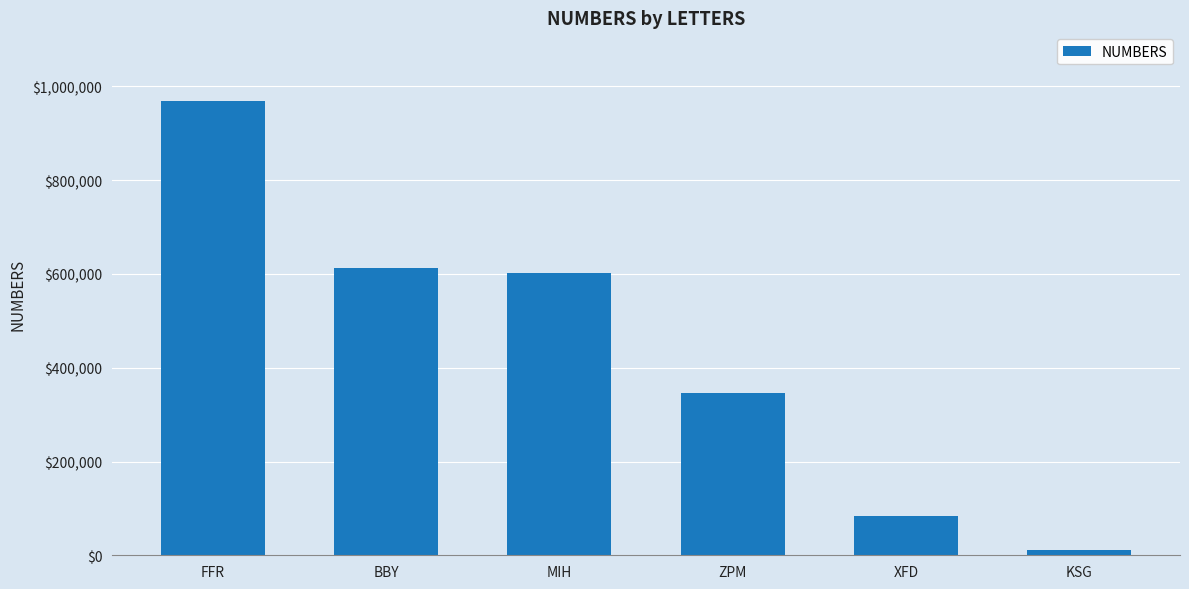

The chart shows a value of 611886 at BBY. True or false?

True